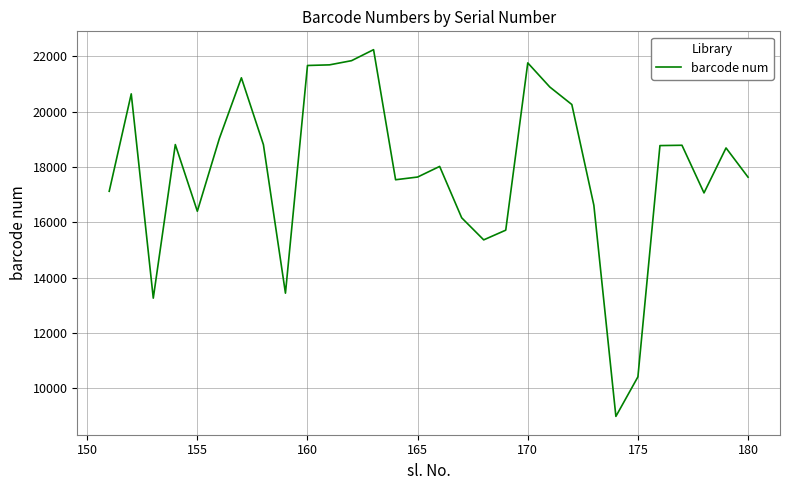

What is the difference between the maximum and minimum values?

13259